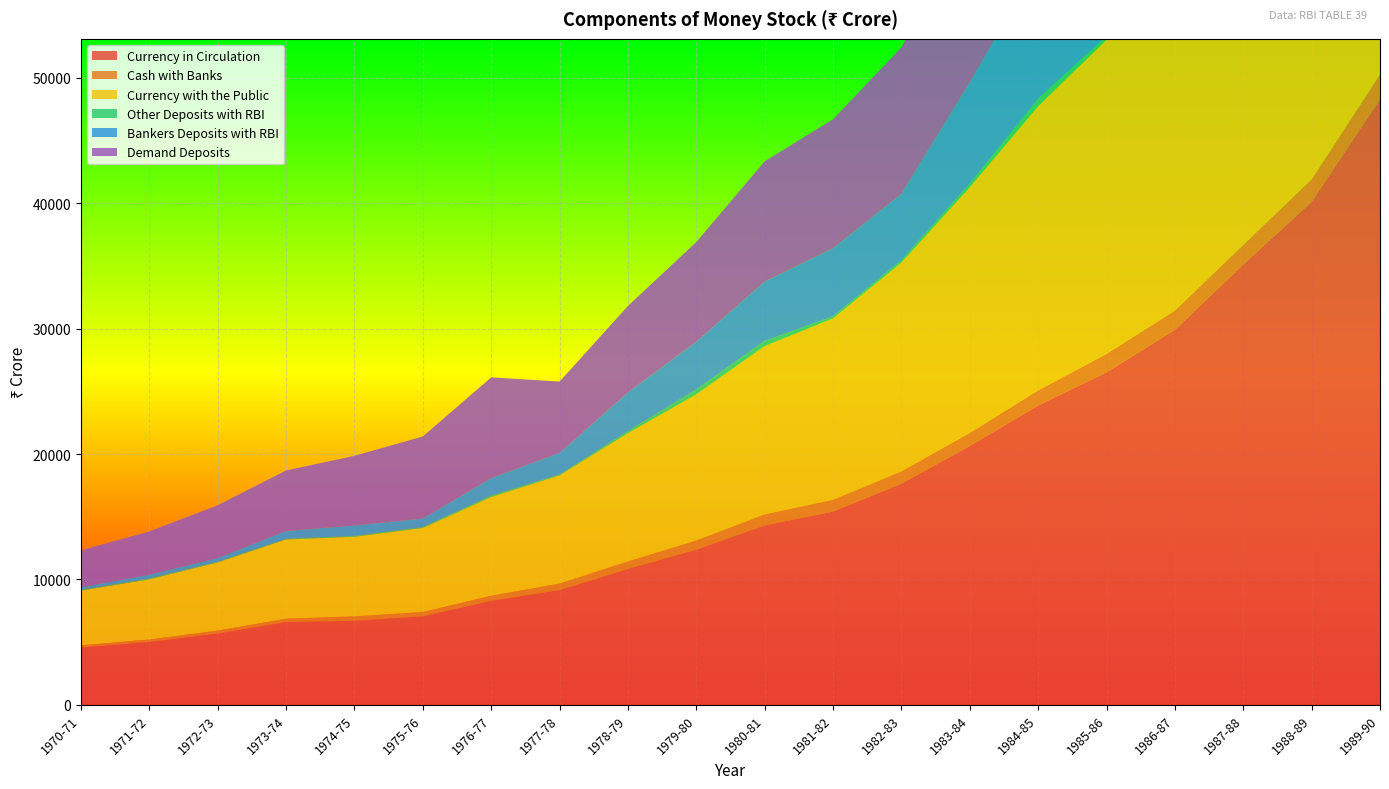

Reading left to right, transcribe all the data shown in this chart.

Currency in Circulation: 4557	5006	5680	6595	6701	7053	8288	9152	10835	12382	14307	15411	17639	20643	23875	26524	29913	35122	40119	48286
Cash with Banks: 186	205	242	274	354	348	415	521	604	728	881	937	980	1040	1203	1465	1531	1563	1790	1986
Currency with the Public: 4371	4801	5438	6321	6347	6705	7873	8631	10231	11654	13426	14474	16659	19603	22672	25059	28382	33559	38329	46300
Other Deposits with RBI: 60	80	58	53	75	77	121	70	166	391	411	168	186	291	595	289	309	397	694	598
Bankers Deposits with RBI: 205	296	295	625	828	678	1389	1719	3081	3800	4734	5419	5285	8060	10746	11352	14586	17970	22145	28707
Demand Deposits: 2943	3442	4204	4826	5553	6543	8030	5687	6895	7955	9587	10295	11690	13504	16648	18747	22825	24599	27763	34162